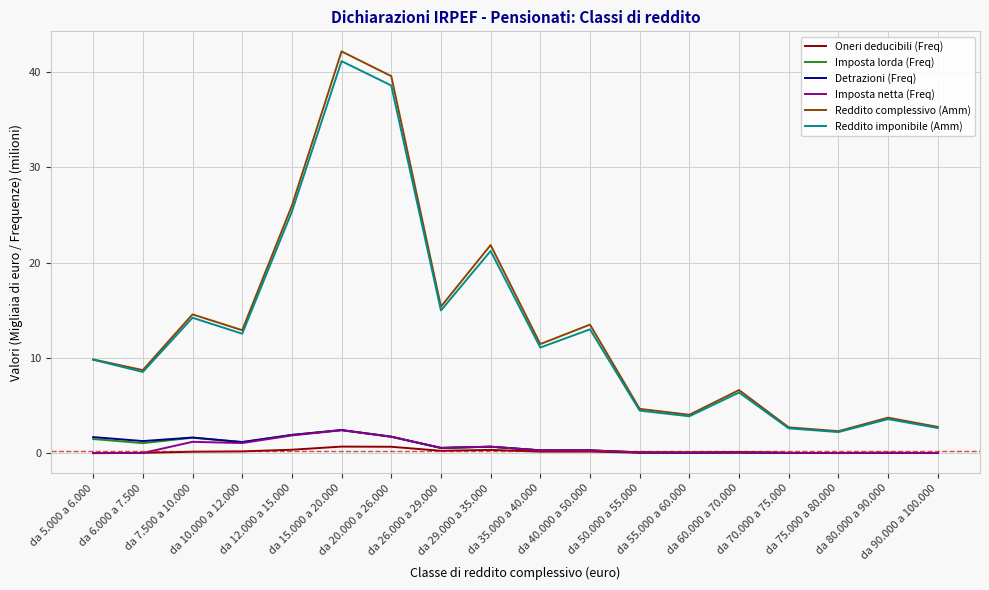

Is this an area chart (filled region under the line)?

No